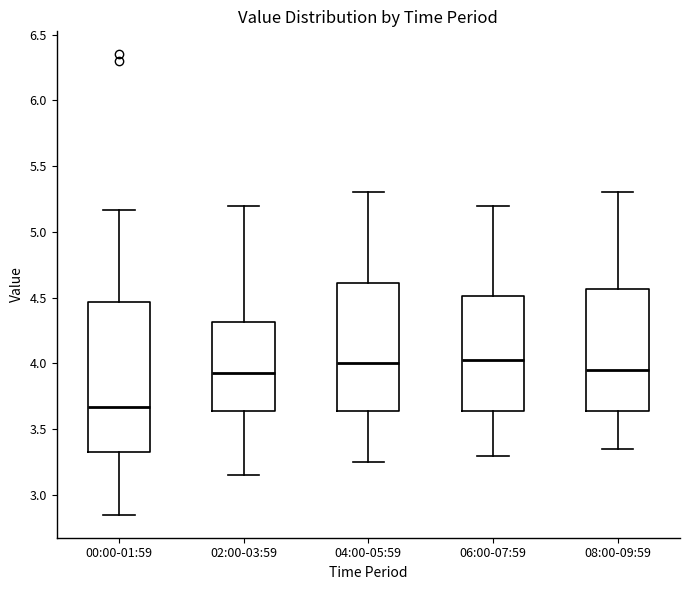

Reading left to right, transcribe this box plot: for each box, give where its median line is, the range the box spans, and where its two whiskers end, as read against the y-axis. The values are not printed on the chart, so give them approximately, as read against the axis.

00:00-01:59: median 3.65, box 3.35 to 4.45, whiskers 2.85 to 5.15
02:00-03:59: median 3.95, box 3.65 to 4.30, whiskers 3.15 to 5.20
04:00-05:59: median 4.00, box 3.65 to 4.60, whiskers 3.25 to 5.30
06:00-07:59: median 4.05, box 3.65 to 4.50, whiskers 3.30 to 5.20
08:00-09:59: median 3.95, box 3.65 to 4.55, whiskers 3.35 to 5.30